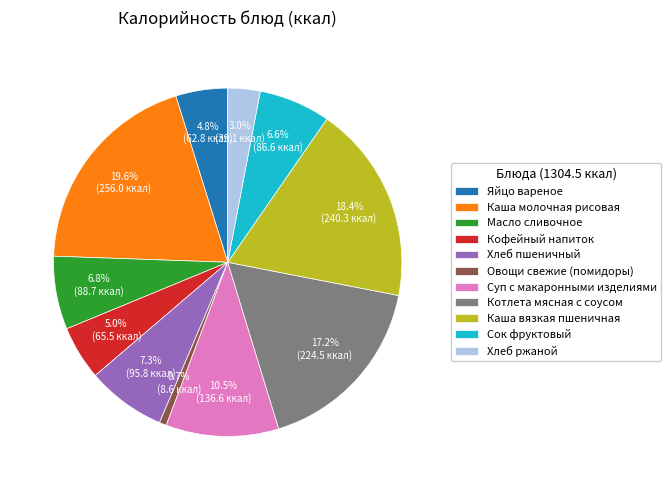

To the nearest percent, what is the average slice percentage?

9%